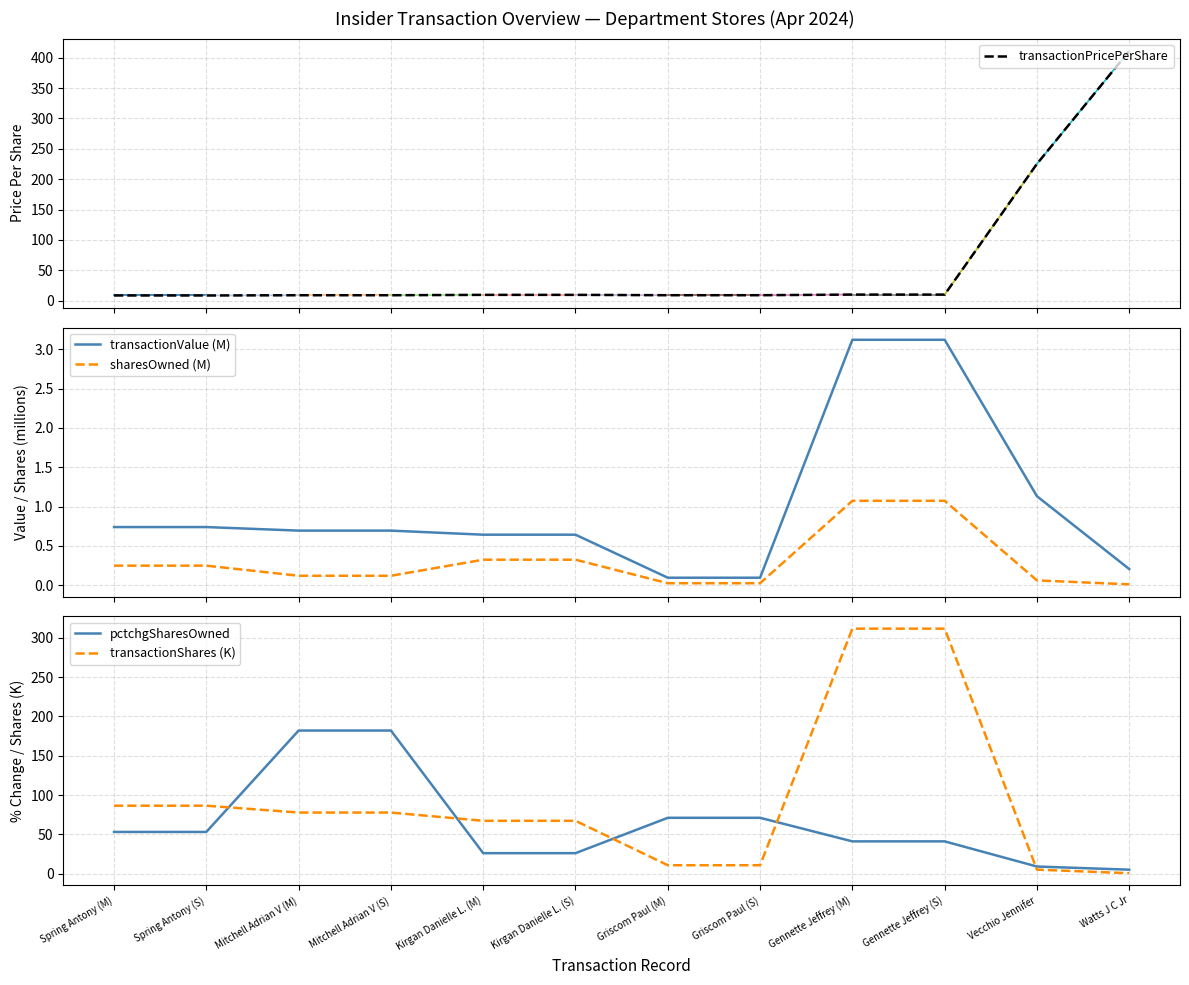

What is the total value across all series at Spring Antony (S)?

148.9